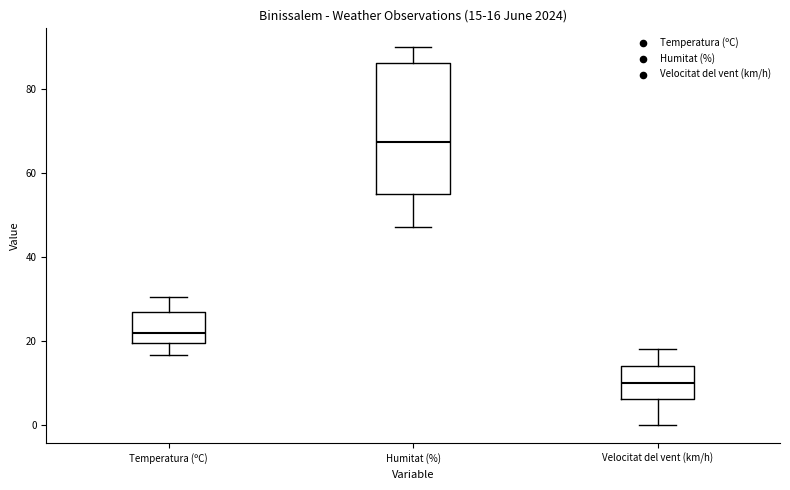

Comparing the boxes themselves (not the whiskers), which one is the tallest?

Humitat (%)